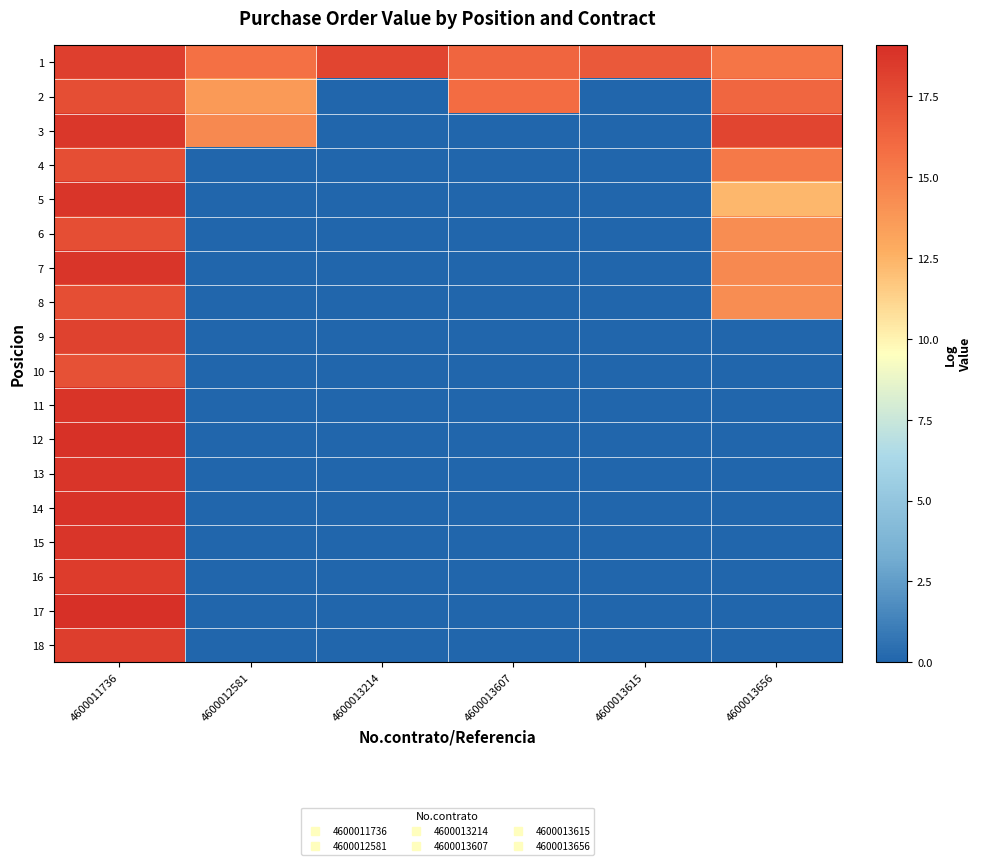

Reading right to left, extract all data points from this chart.

1: 4600013656=15.5	4600013615=16.9	4600013607=16.3	4600013214=17.9	4600012581=15.7	4600011736=18.3
2: 4600013656=16.2	4600013615=0.0	4600013607=15.9	4600013214=0.0	4600012581=13.7	4600011736=17.5
3: 4600013656=17.9	4600013615=0.0	4600013607=0.0	4600013214=0.0	4600012581=14.5	4600011736=18.7
4: 4600013656=15.2	4600013615=0.0	4600013607=0.0	4600013214=0.0	4600012581=0.0	4600011736=17.5
5: 4600013656=12.4	4600013615=0.0	4600013607=0.0	4600013214=0.0	4600012581=0.0	4600011736=18.8
6: 4600013656=14.3	4600013615=0.0	4600013607=0.0	4600013214=0.0	4600012581=0.0	4600011736=17.5
7: 4600013656=14.5	4600013615=0.0	4600013607=0.0	4600013214=0.0	4600012581=0.0	4600011736=18.8
8: 4600013656=14.3	4600013615=0.0	4600013607=0.0	4600013214=0.0	4600012581=0.0	4600011736=17.5
9: 4600013656=0.0	4600013615=0.0	4600013607=0.0	4600013214=0.0	4600012581=0.0	4600011736=18.1
10: 4600013656=0.0	4600013615=0.0	4600013607=0.0	4600013214=0.0	4600012581=0.0	4600011736=17.4
11: 4600013656=0.0	4600013615=0.0	4600013607=0.0	4600013214=0.0	4600012581=0.0	4600011736=18.8
12: 4600013656=0.0	4600013615=0.0	4600013607=0.0	4600013214=0.0	4600012581=0.0	4600011736=19.0
13: 4600013656=0.0	4600013615=0.0	4600013607=0.0	4600013214=0.0	4600012581=0.0	4600011736=18.8
14: 4600013656=0.0	4600013615=0.0	4600013607=0.0	4600013214=0.0	4600012581=0.0	4600011736=18.9
15: 4600013656=0.0	4600013615=0.0	4600013607=0.0	4600013214=0.0	4600012581=0.0	4600011736=18.7
16: 4600013656=0.0	4600013615=0.0	4600013607=0.0	4600013214=0.0	4600012581=0.0	4600011736=18.4
17: 4600013656=0.0	4600013615=0.0	4600013607=0.0	4600013214=0.0	4600012581=0.0	4600011736=19.1
18: 4600013656=0.0	4600013615=0.0	4600013607=0.0	4600013214=0.0	4600012581=0.0	4600011736=18.3